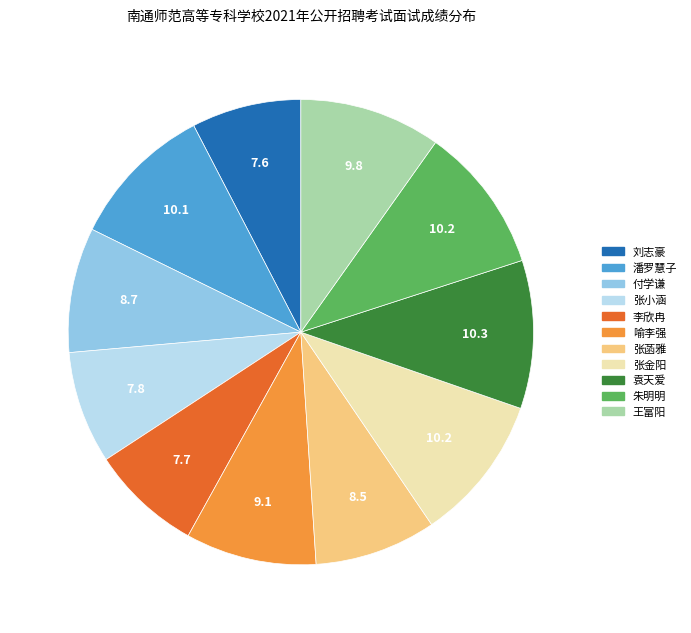

What is the ratio of the value at 袁天爱 to the value at 喻李强?

1.1